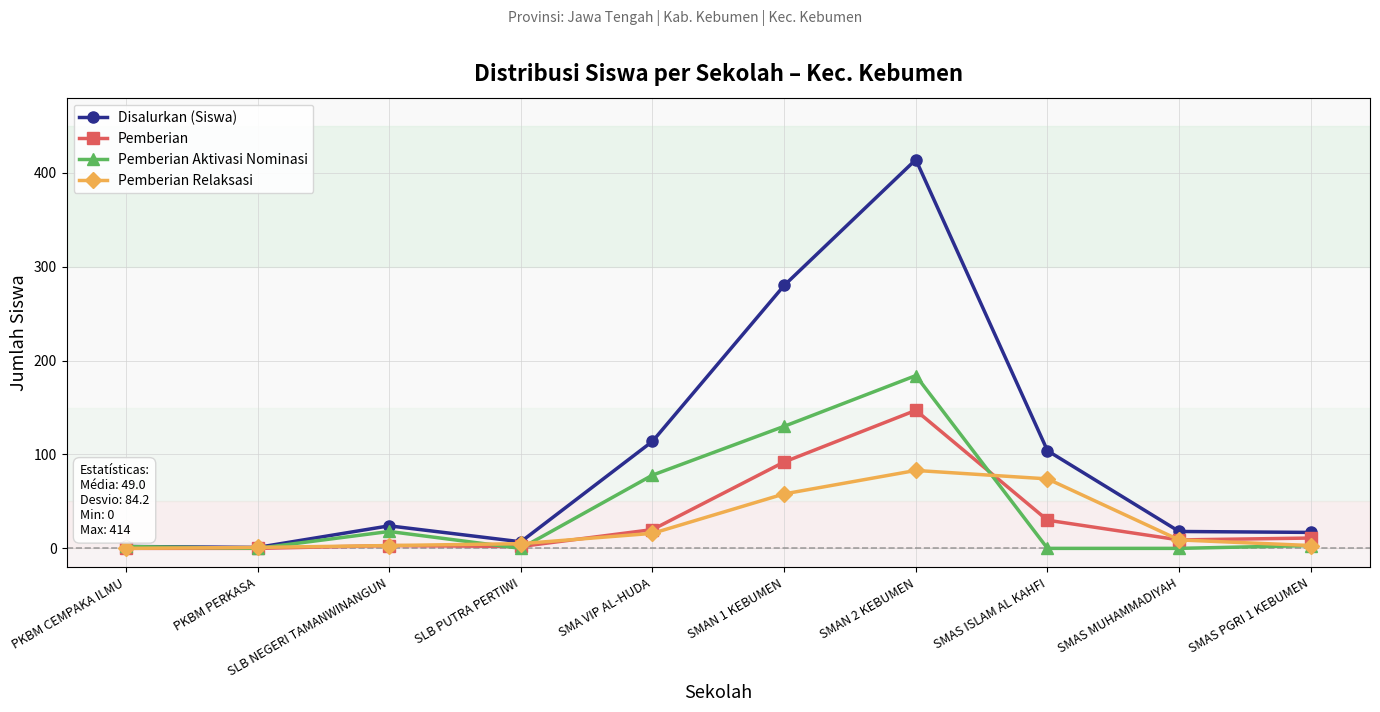

In Pemberian Aktivasi Nominasi, how many points are higher than both neighbors (excluding endpoints)?

2